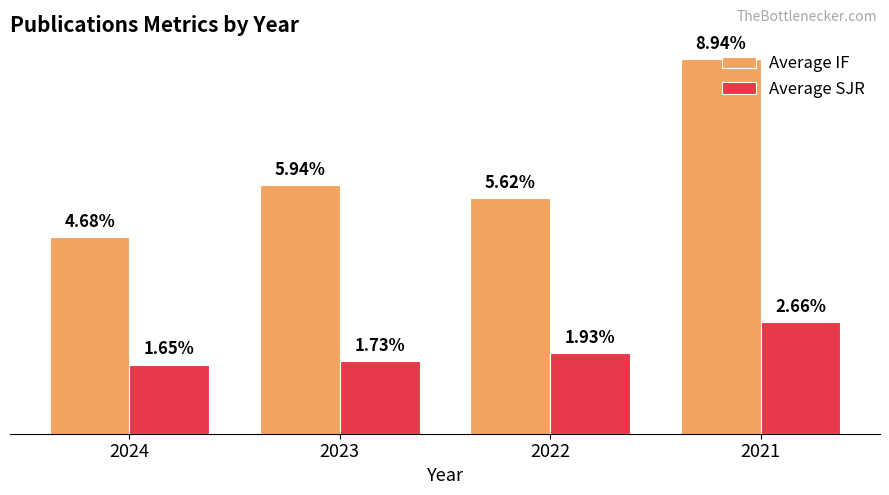

Between 2024 and 2022, which series saw the biggest shift?

Average IF